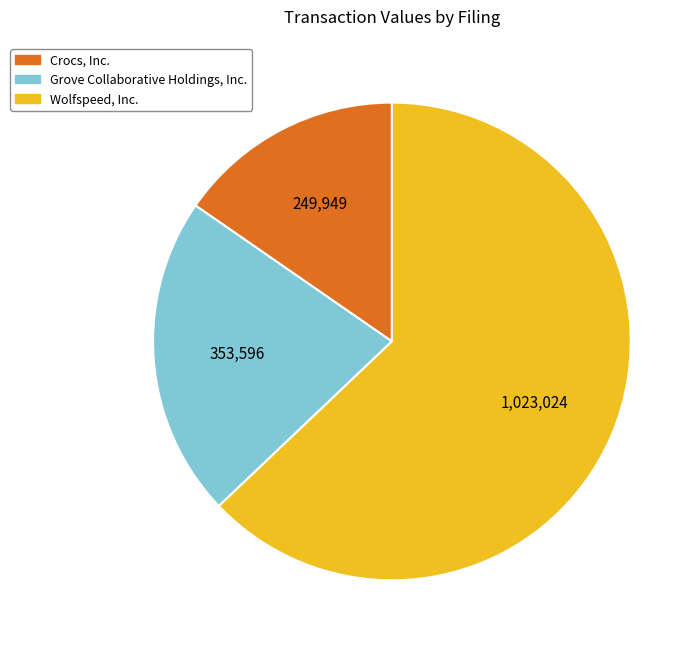

Rank the categories by value from lowest to highest.

Crocs, Inc., Grove Collaborative Holdings, Inc., Wolfspeed, Inc.